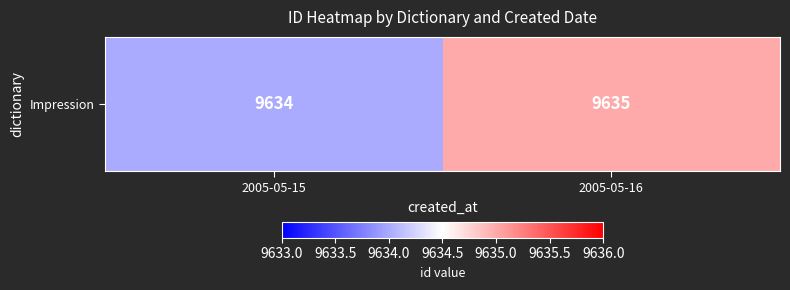

How many categories are shown in the chart?

2